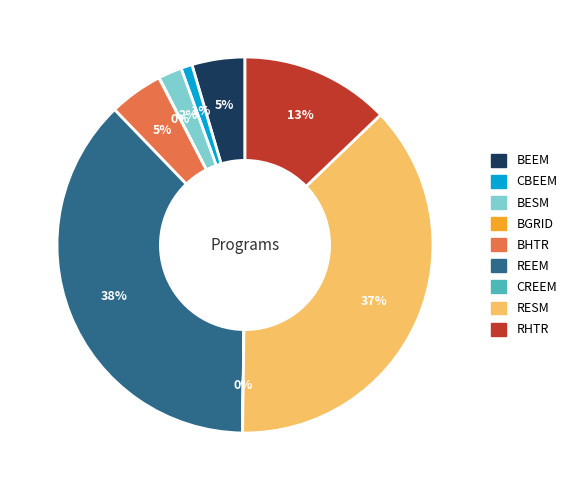

Between CBEEM and BEEM, which is larger?

BEEM